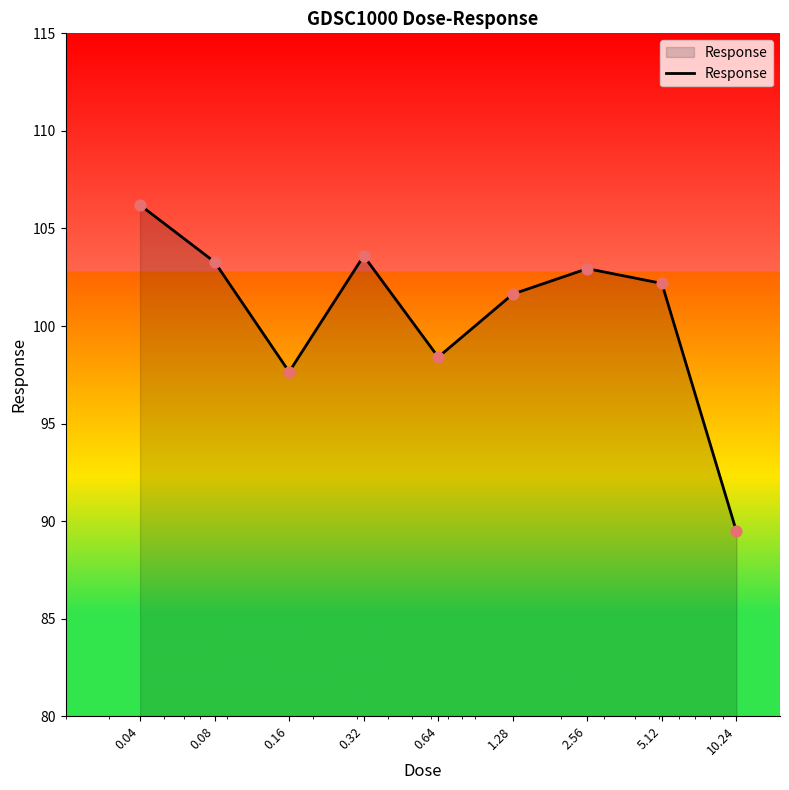

What is the smallest value displayed?

89.5